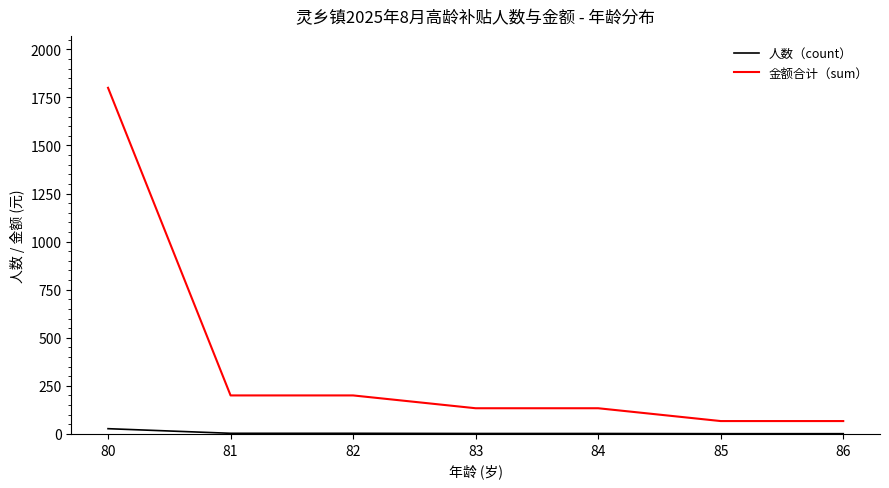

Is it true that 人数（count） equals 1.0 at 86?

True